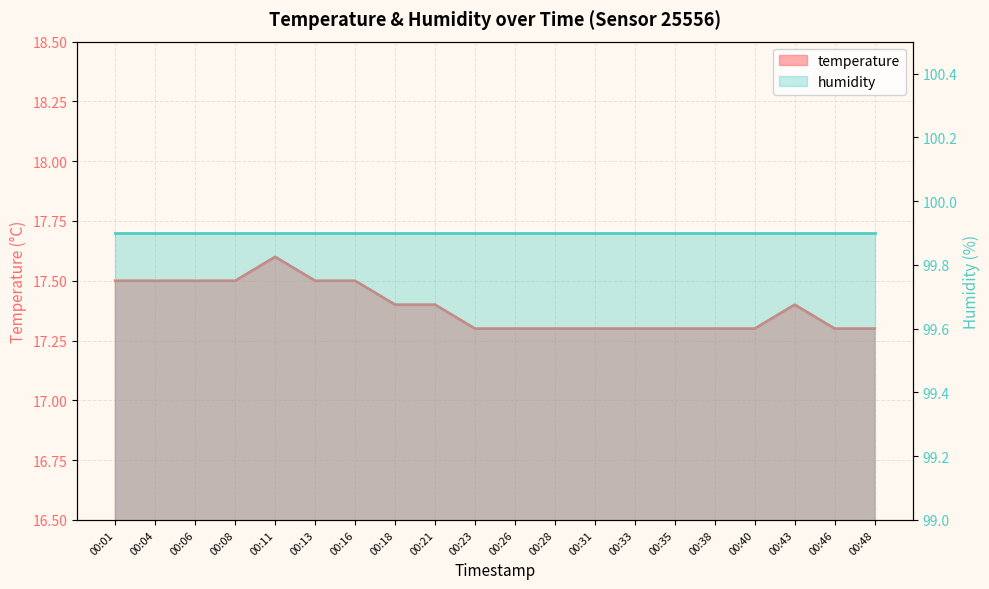

How many data points does each series have?

20